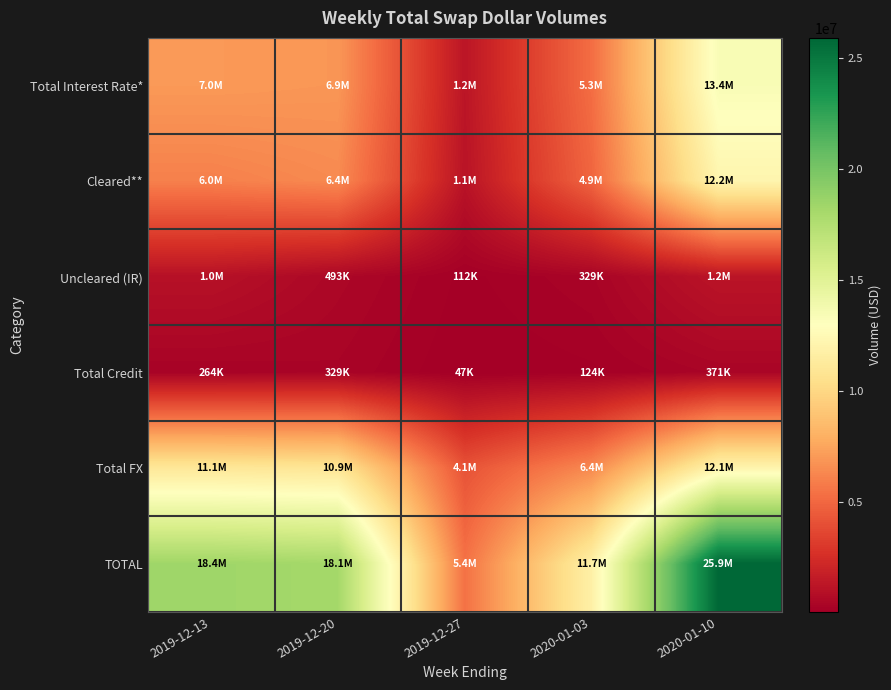

Which category has the highest value across all series?

2020-01-10